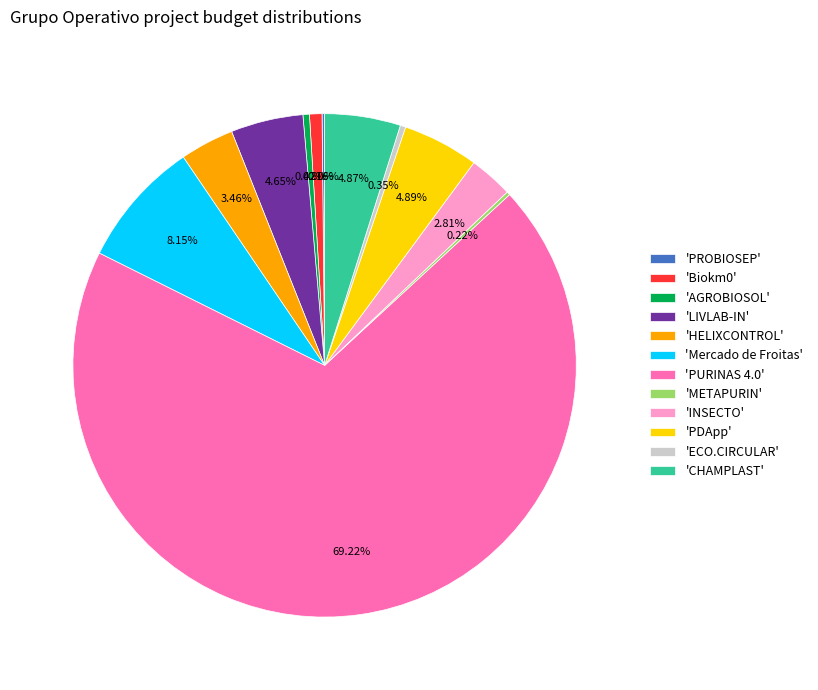

Which category has the biggest portion of the pie?

'PURINAS 4.0'